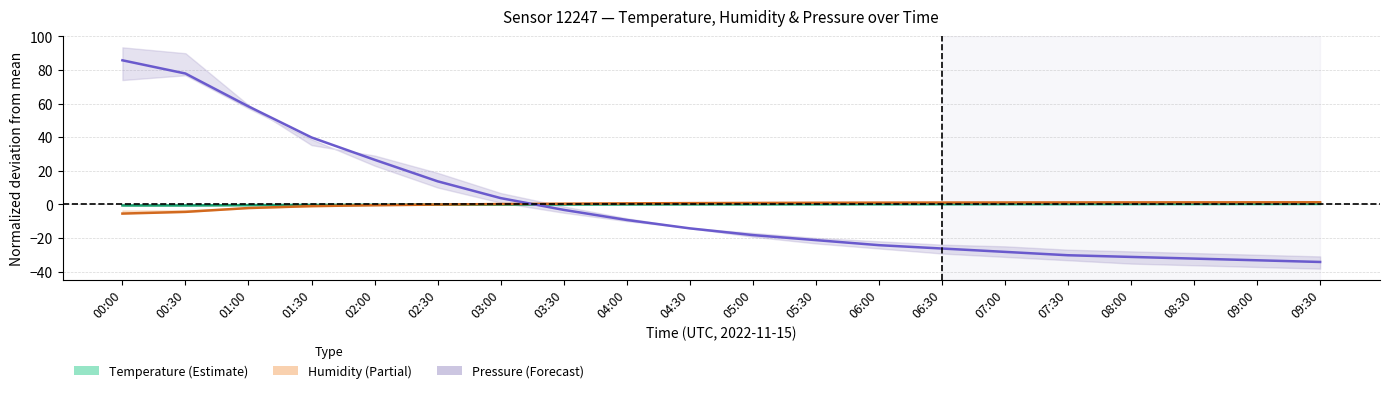

The Humidity (%) series shows 0.9 at 05:00. True or false?

True